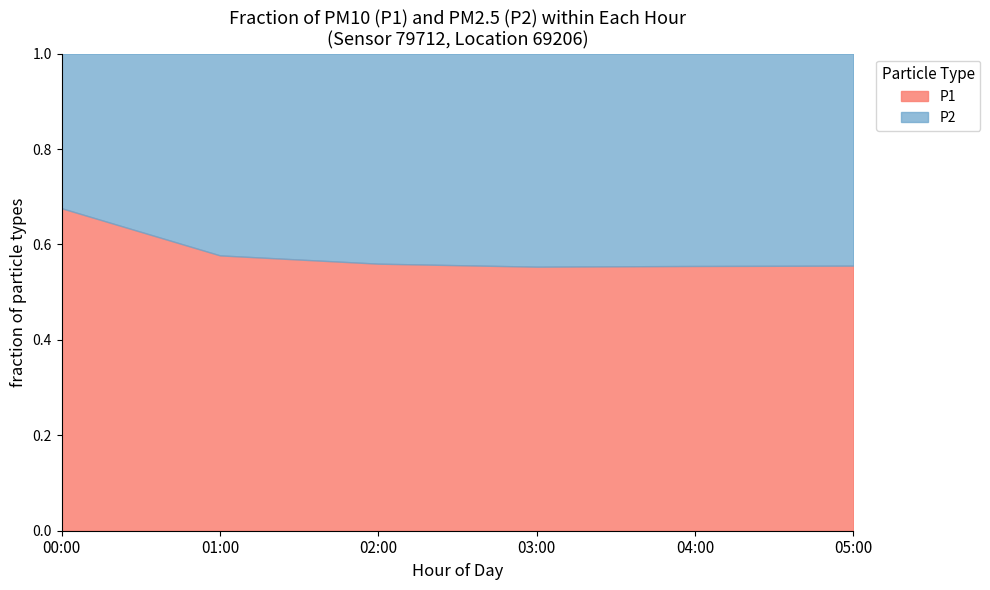

The value of P1 at 04:00 is 0.2. True or false?

False